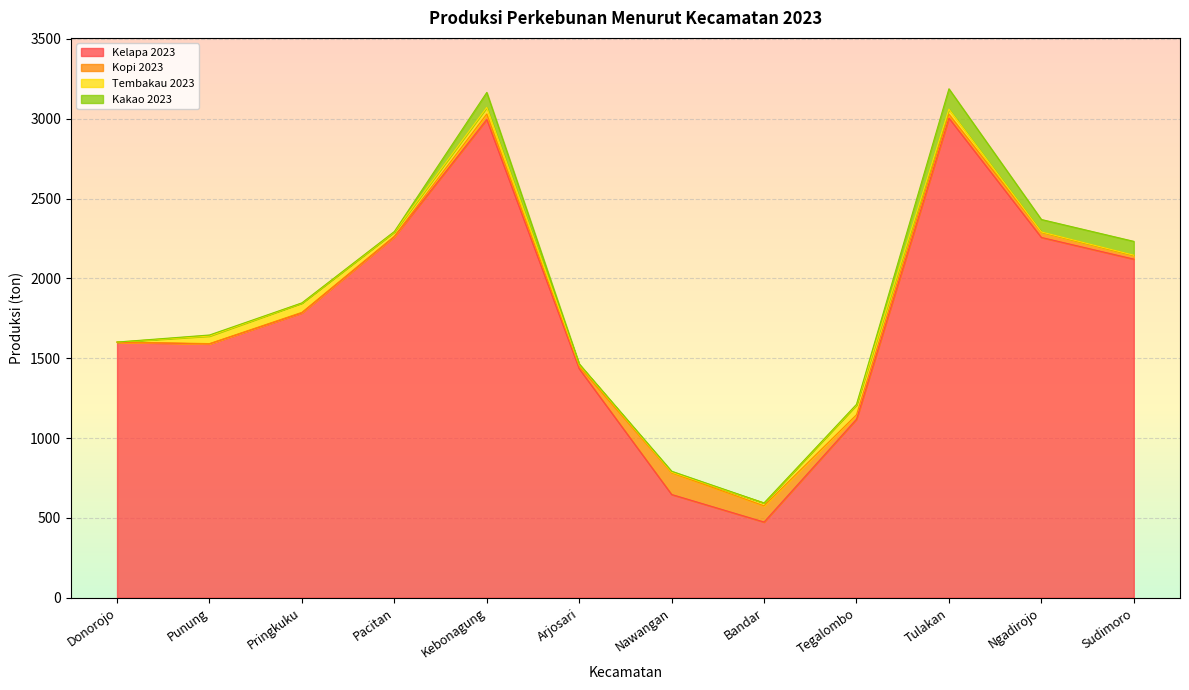

What is the lowest value of the Kelapa 2023 series?

473.9